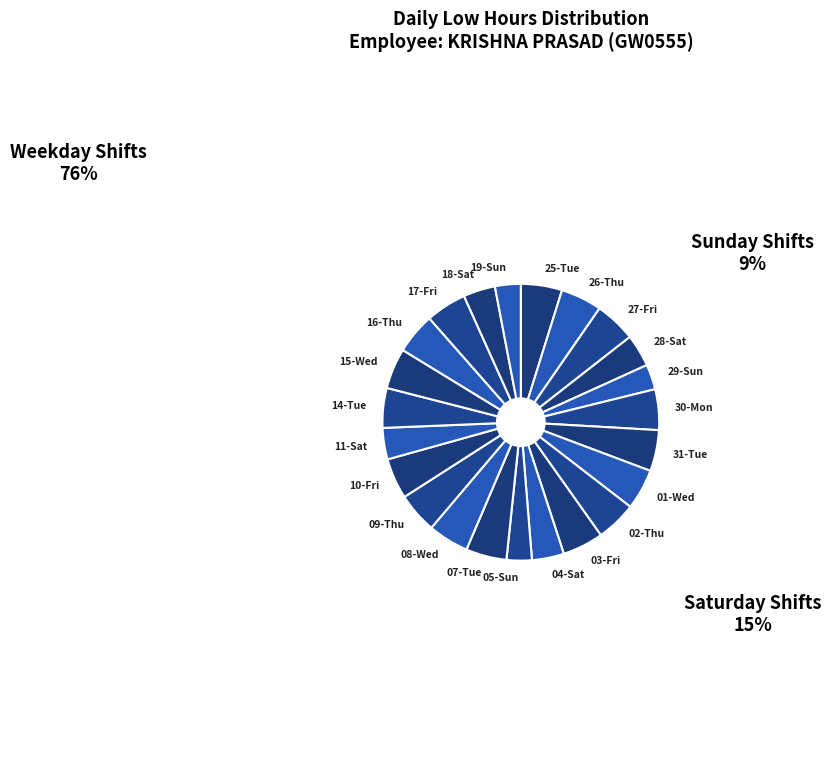

Which has a higher value, 29-Sun or 18-Sat?

18-Sat